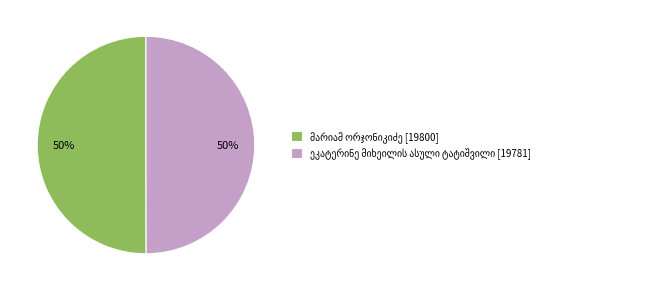

To the nearest percent, what is the average slice percentage?

50%